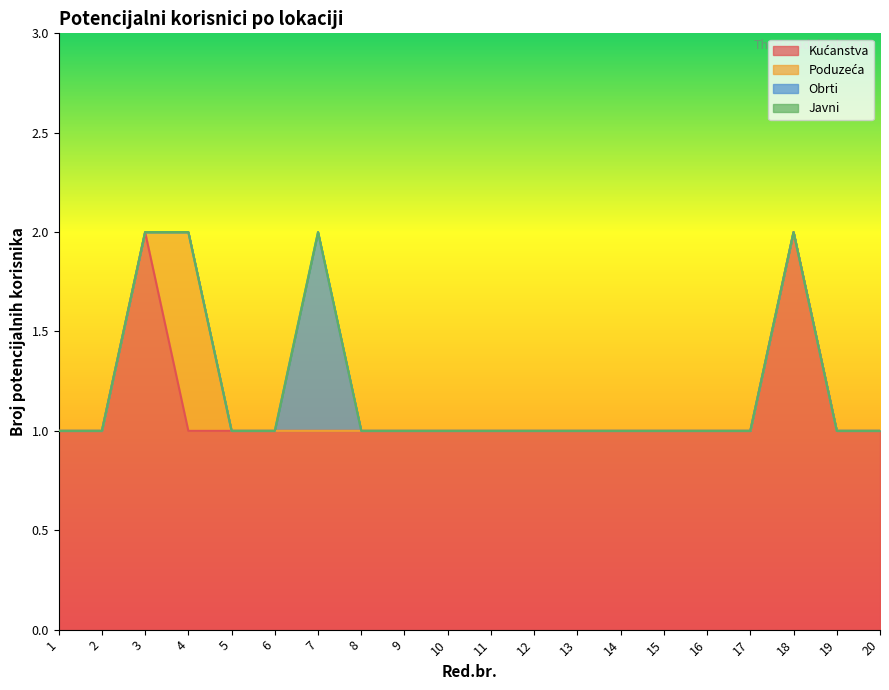

Reading right to left, what are all the values shown in this chart?

Kućanstva: 1	1	2	1	1	1	1	1	1	1	1	1	1	1	1	1	1	2	1	1
Poduzeća: 0	0	0	0	0	0	0	0	0	0	0	0	0	0	0	0	1	0	0	0
Obrti: 0	0	0	0	0	0	0	0	0	0	0	0	0	1	0	0	0	0	0	0
Javni: 0	0	0	0	0	0	0	0	0	0	0	0	0	0	0	0	0	0	0	0